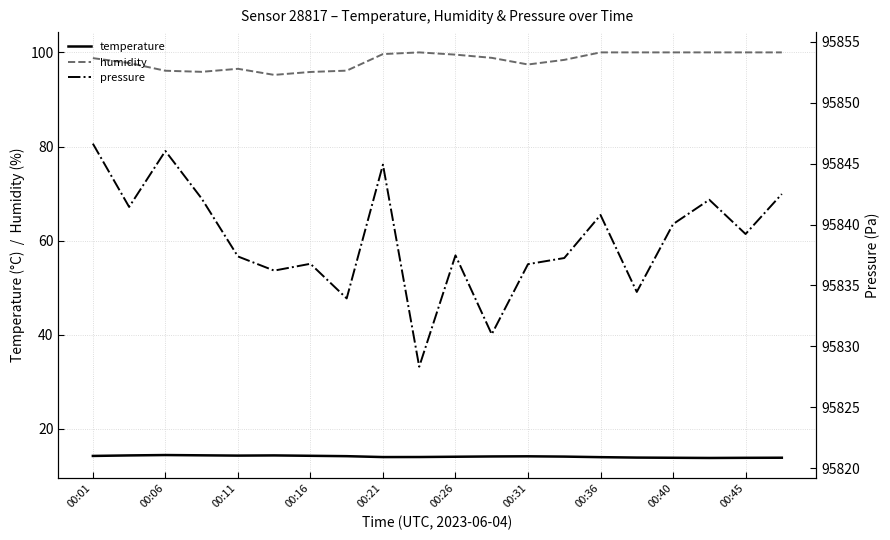

The temperature series shows 6.4 at 00:11. True or false?

False